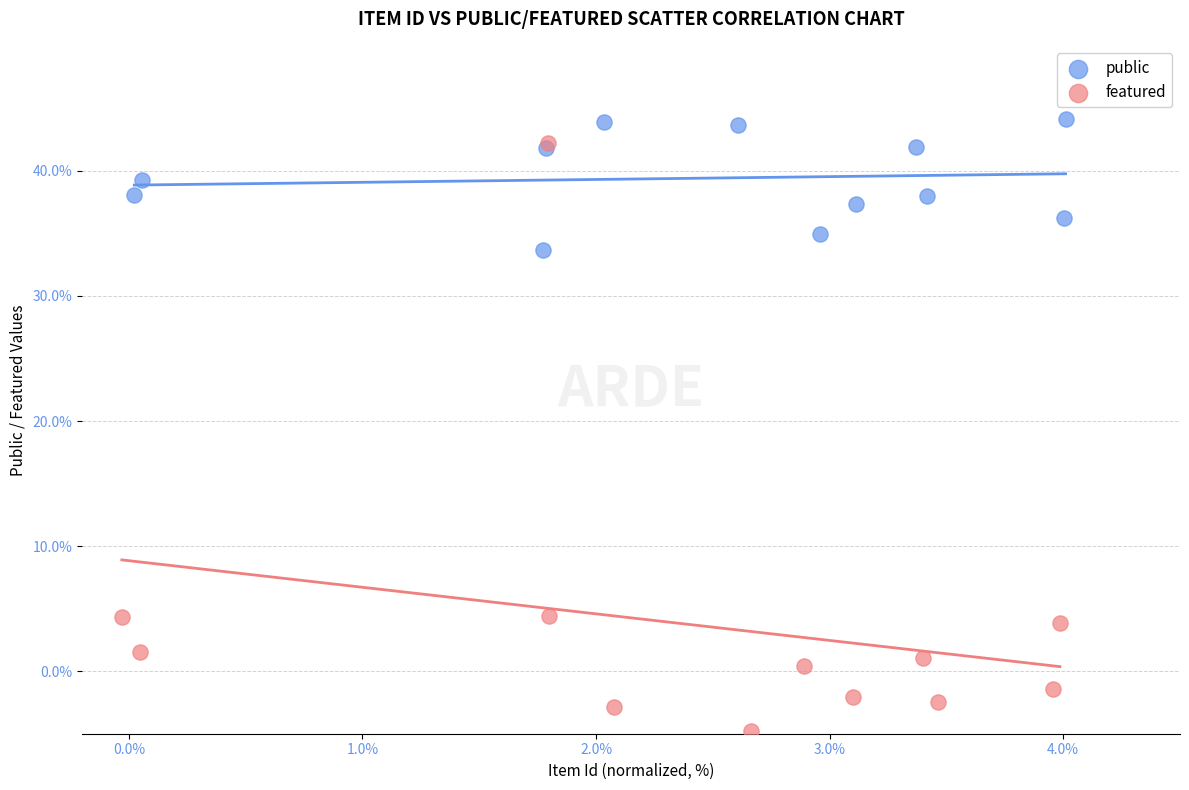

Which series contains the lowest Y value?

featured